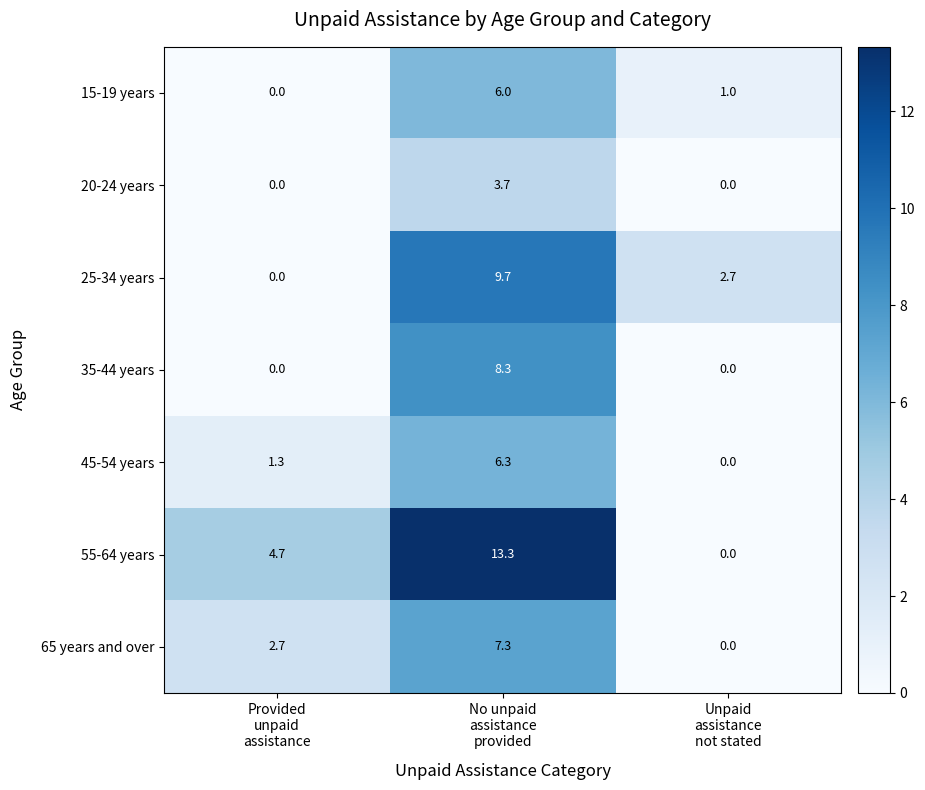

What is the sum of all 45-54 years values?

7.6